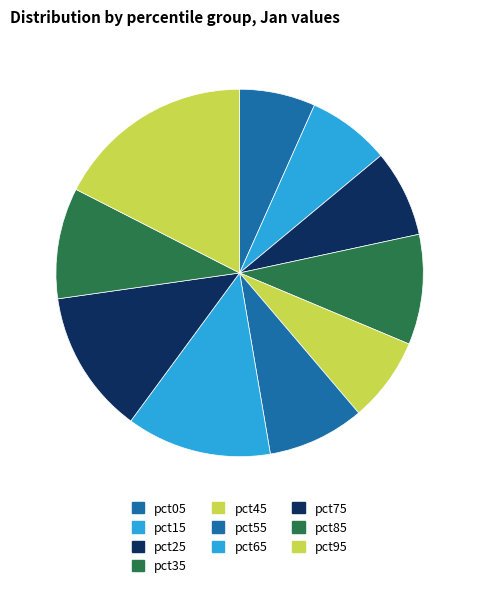

The pct45 slice represents 7% of the pie. True or false?

True